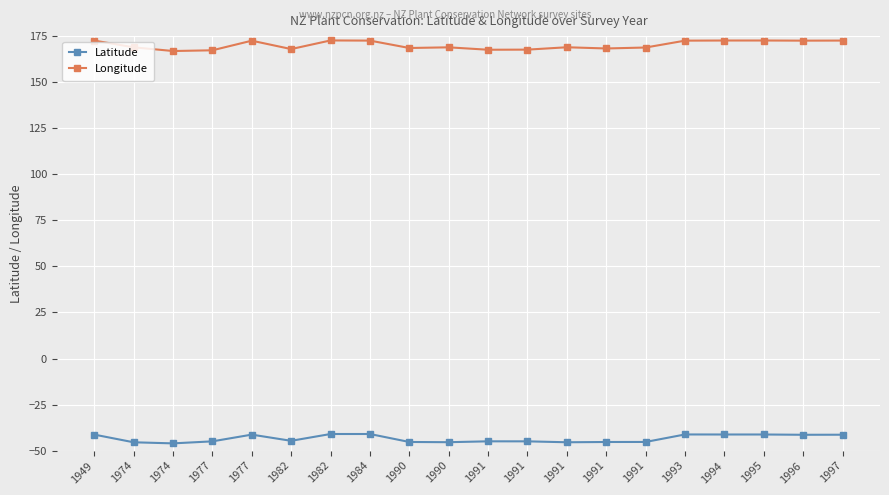

How many lines are shown in the chart?

2